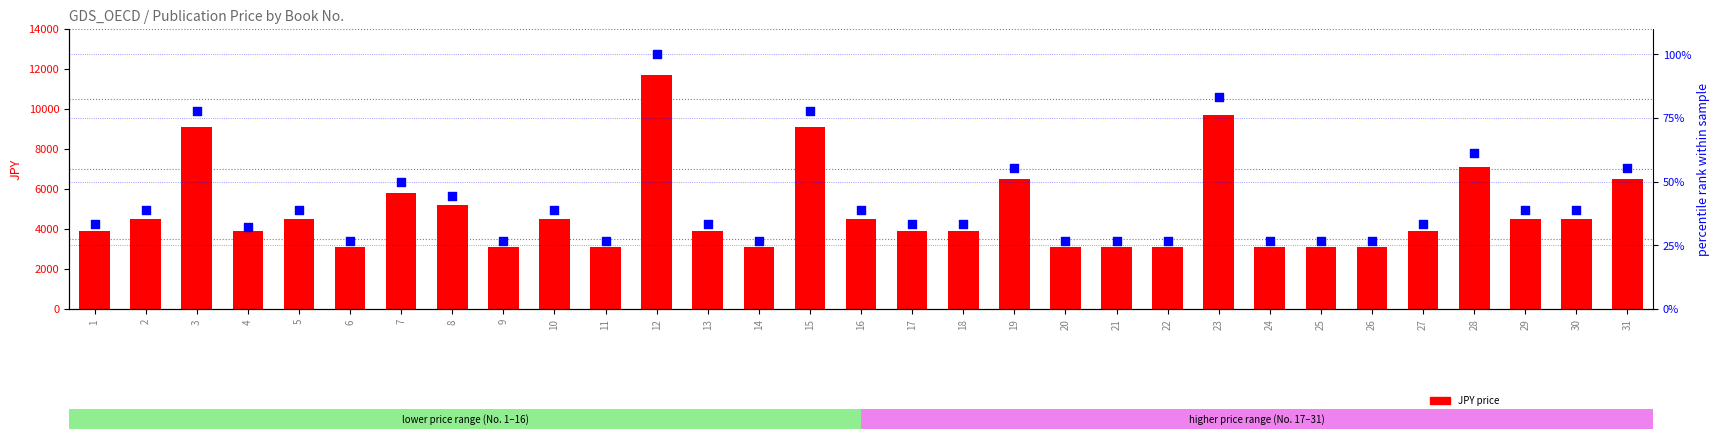

What are all the series names shown in the legend?

JPY price, US$ percentile rank